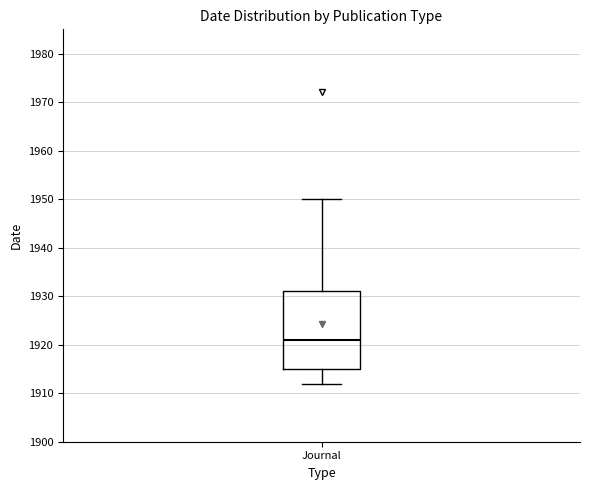

Transcribe this box plot: give where the median line is, the range the box spans, and where the two whiskers end, as read against the y-axis. The values are not printed on the chart, so give them approximately, as read against the axis.

median 1921, box 1915 to 1931, whiskers 1912 to 1950